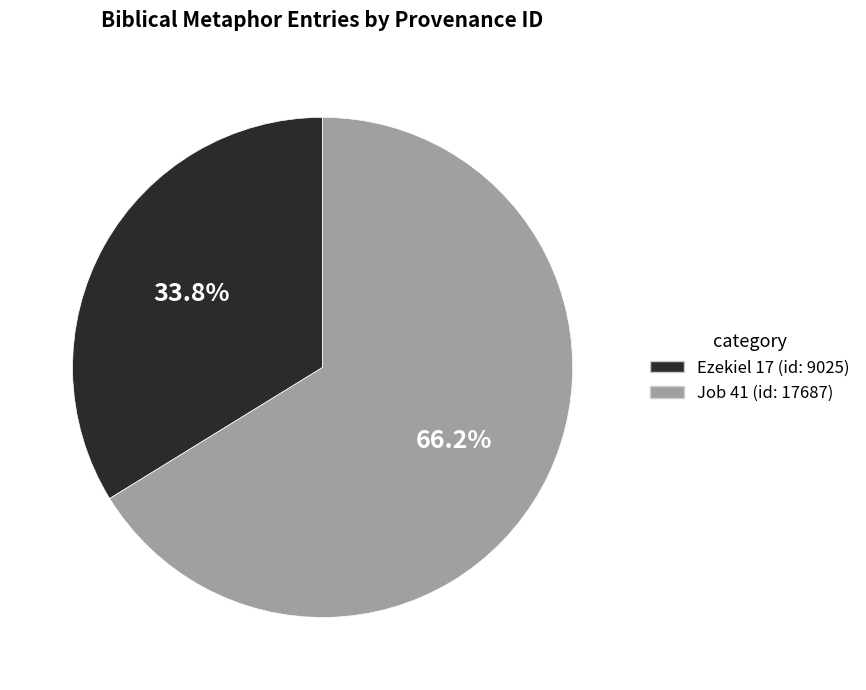

Between Job 41 (id: 17687) and Ezekiel 17 (id: 9025), which is larger?

Job 41 (id: 17687)